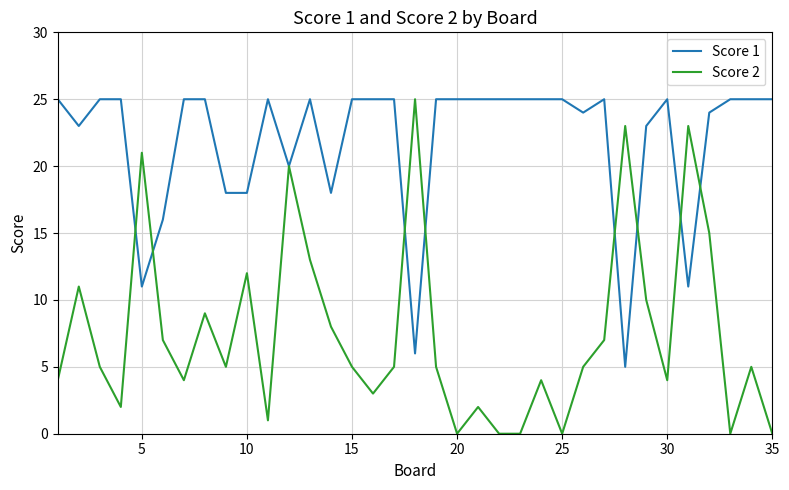

At how many categories does at least one series exceed 5?

35